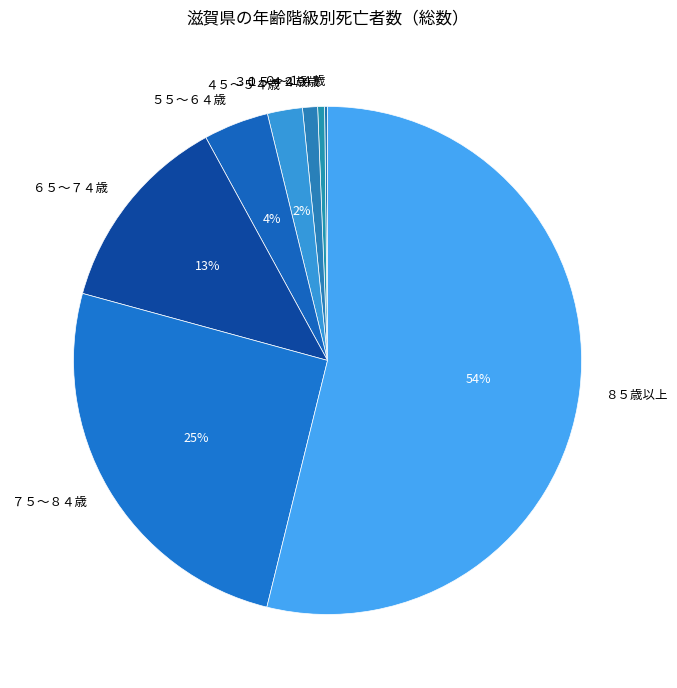

To the nearest percent, what percentage of the pie is ３０～４４歳?

1%